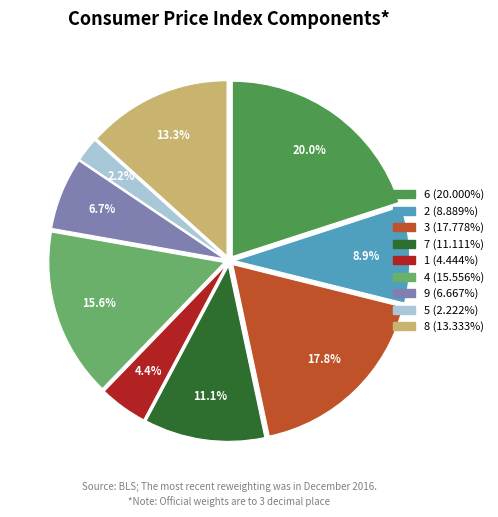

Is there a majority slice in this chart?

No